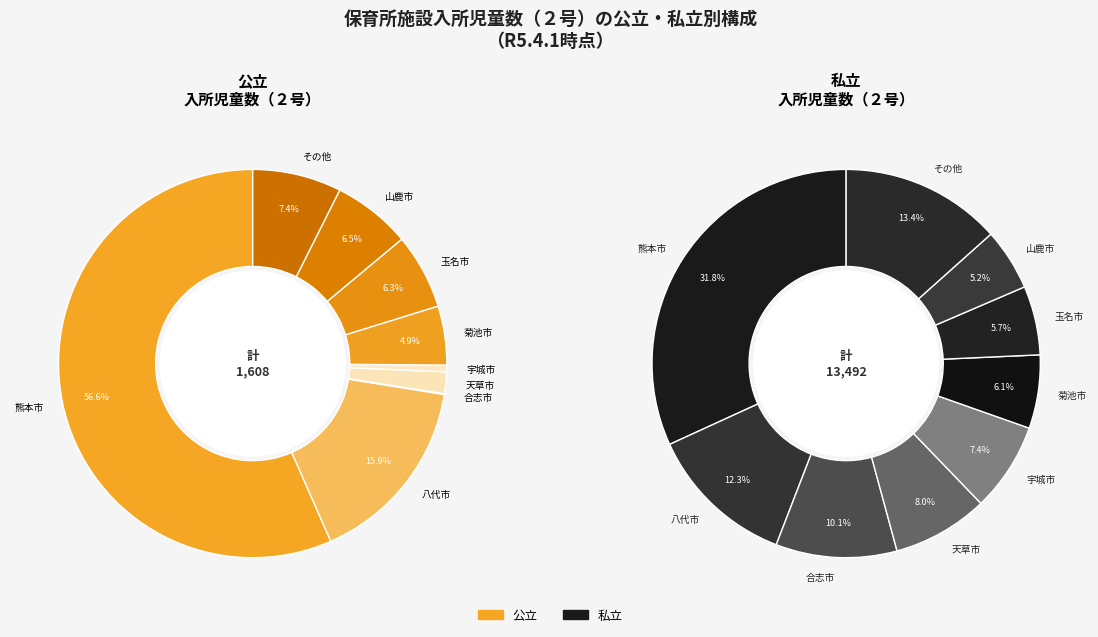

What is the largest slice in the pie chart?

熊本市